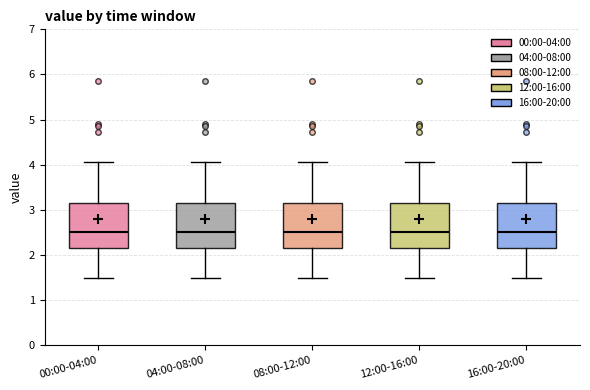

Reading left to right, read every box against the y-axis: the position of its median line, the range the box covers, and the ends of its whiskers. The values are not printed on the chart, so give them approximately, as read against the axis.

00:00-04:00: median 2.5, box 2.2 to 3.2, whiskers 1.5 to 4.1
04:00-08:00: median 2.5, box 2.2 to 3.2, whiskers 1.5 to 4.1
08:00-12:00: median 2.5, box 2.2 to 3.2, whiskers 1.5 to 4.1
12:00-16:00: median 2.5, box 2.2 to 3.2, whiskers 1.5 to 4.1
16:00-20:00: median 2.5, box 2.2 to 3.2, whiskers 1.5 to 4.1